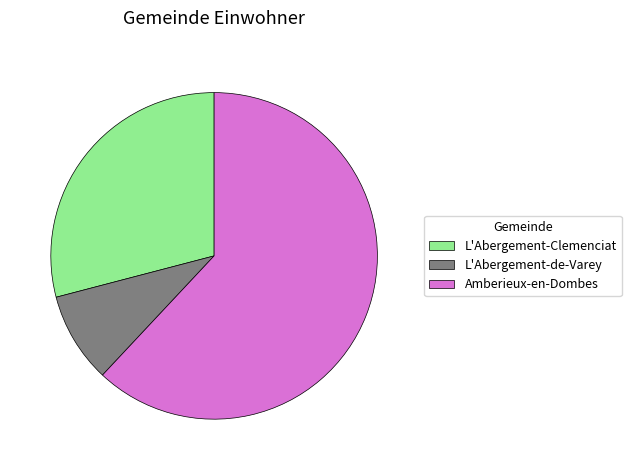

Which category accounts for the majority?

Amberieux-en-Dombes